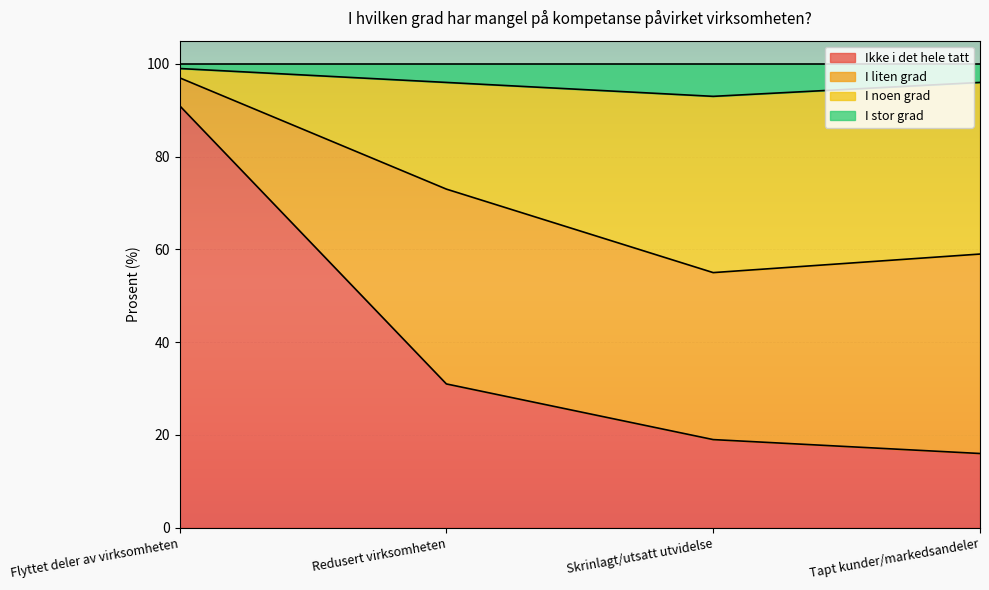

Where is Ikke i det hele tatt nearest to the value 53?

Redusert virksomheten